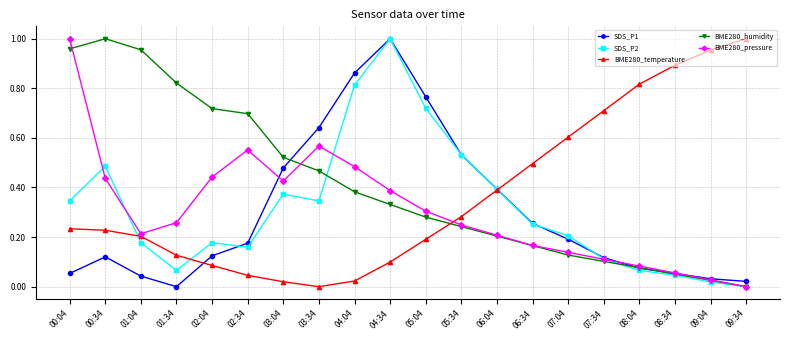

True or false: BME280_pressure has a value of 0.8 at 03:34.

False